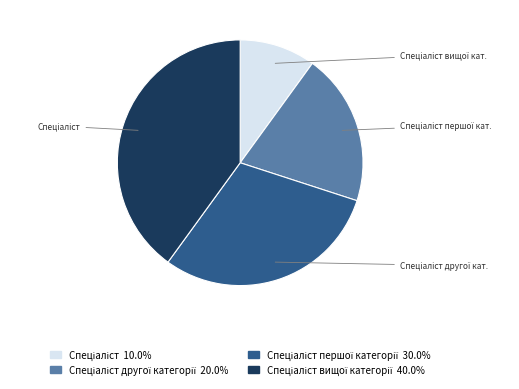

Is there any slice that represents more than half of the pie?

No